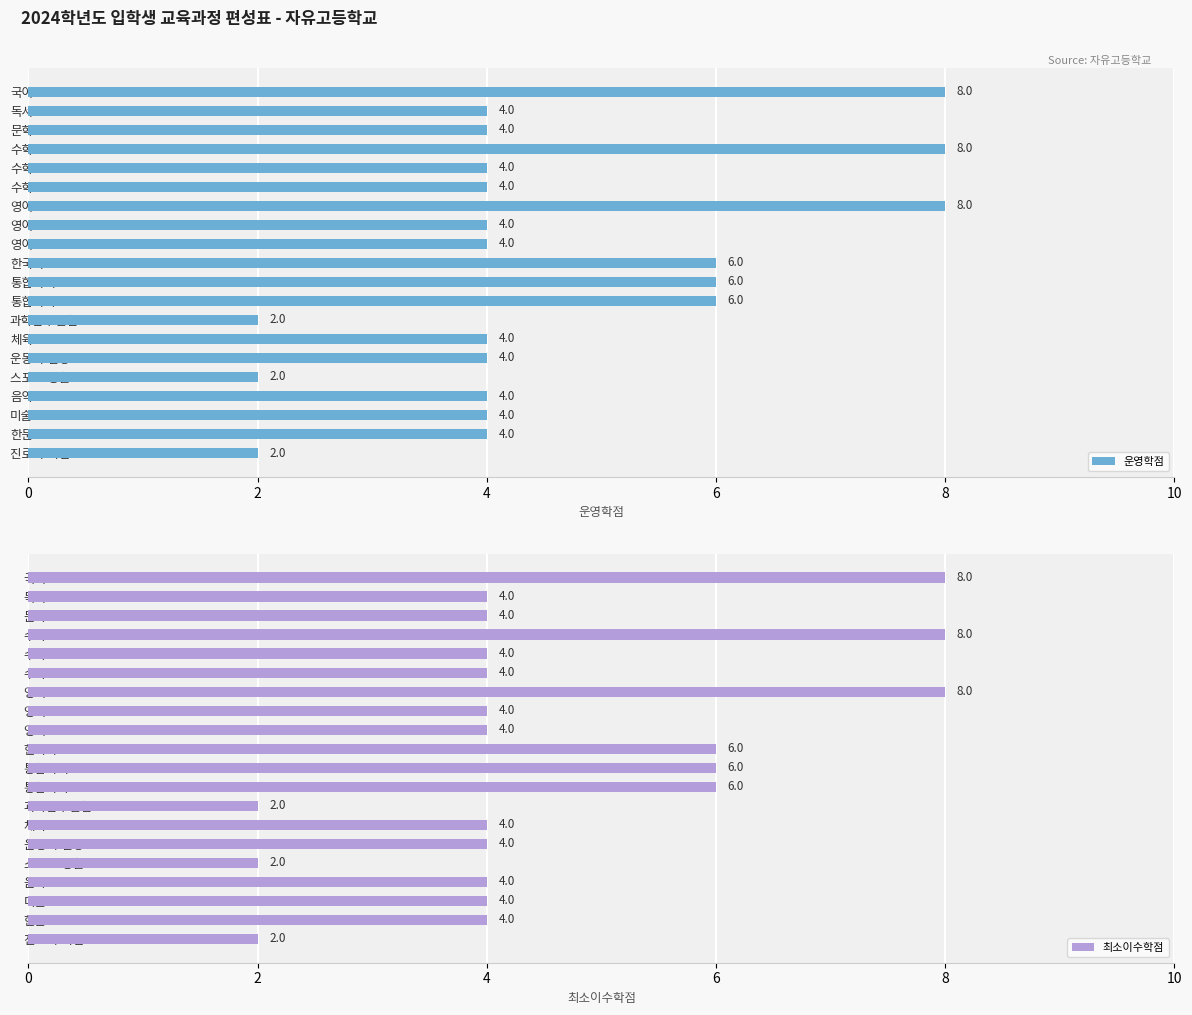

What is the difference between the maximum and second lowest values in the 최소이수학점 series?

6